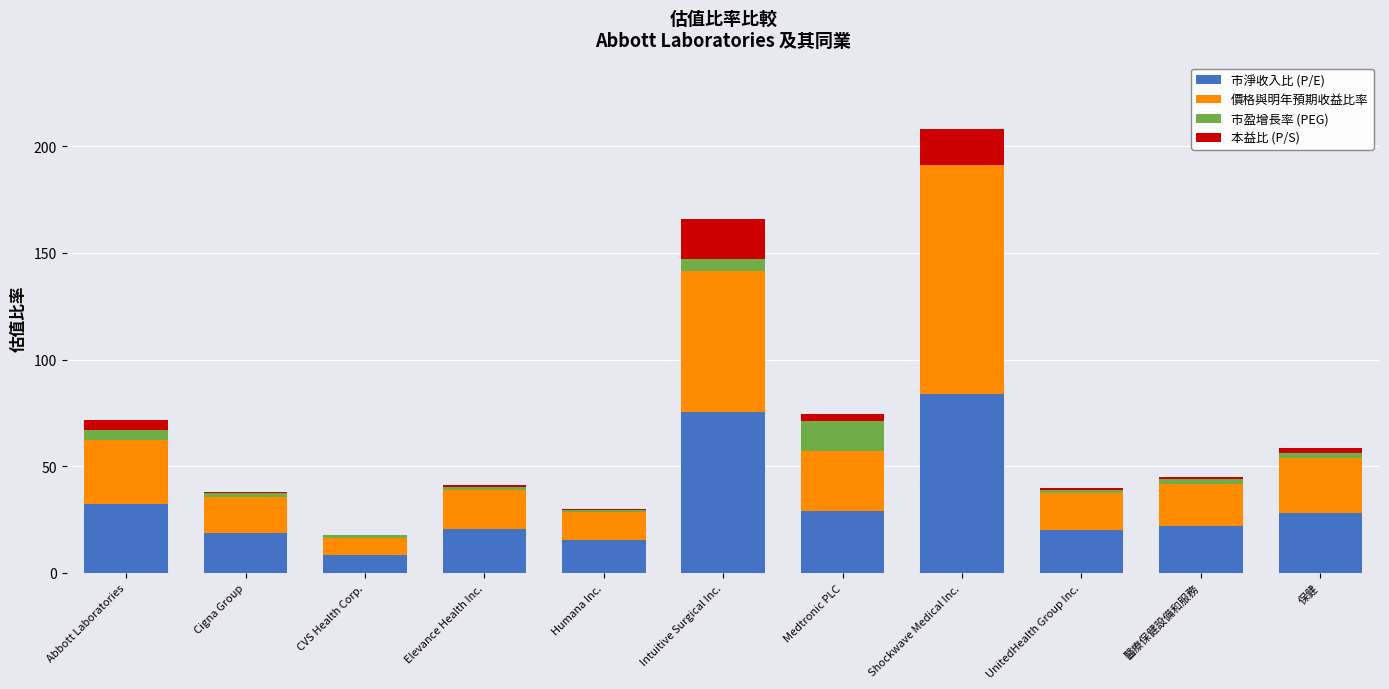

At which category is the sum across all series the highest?

Shockwave Medical Inc.